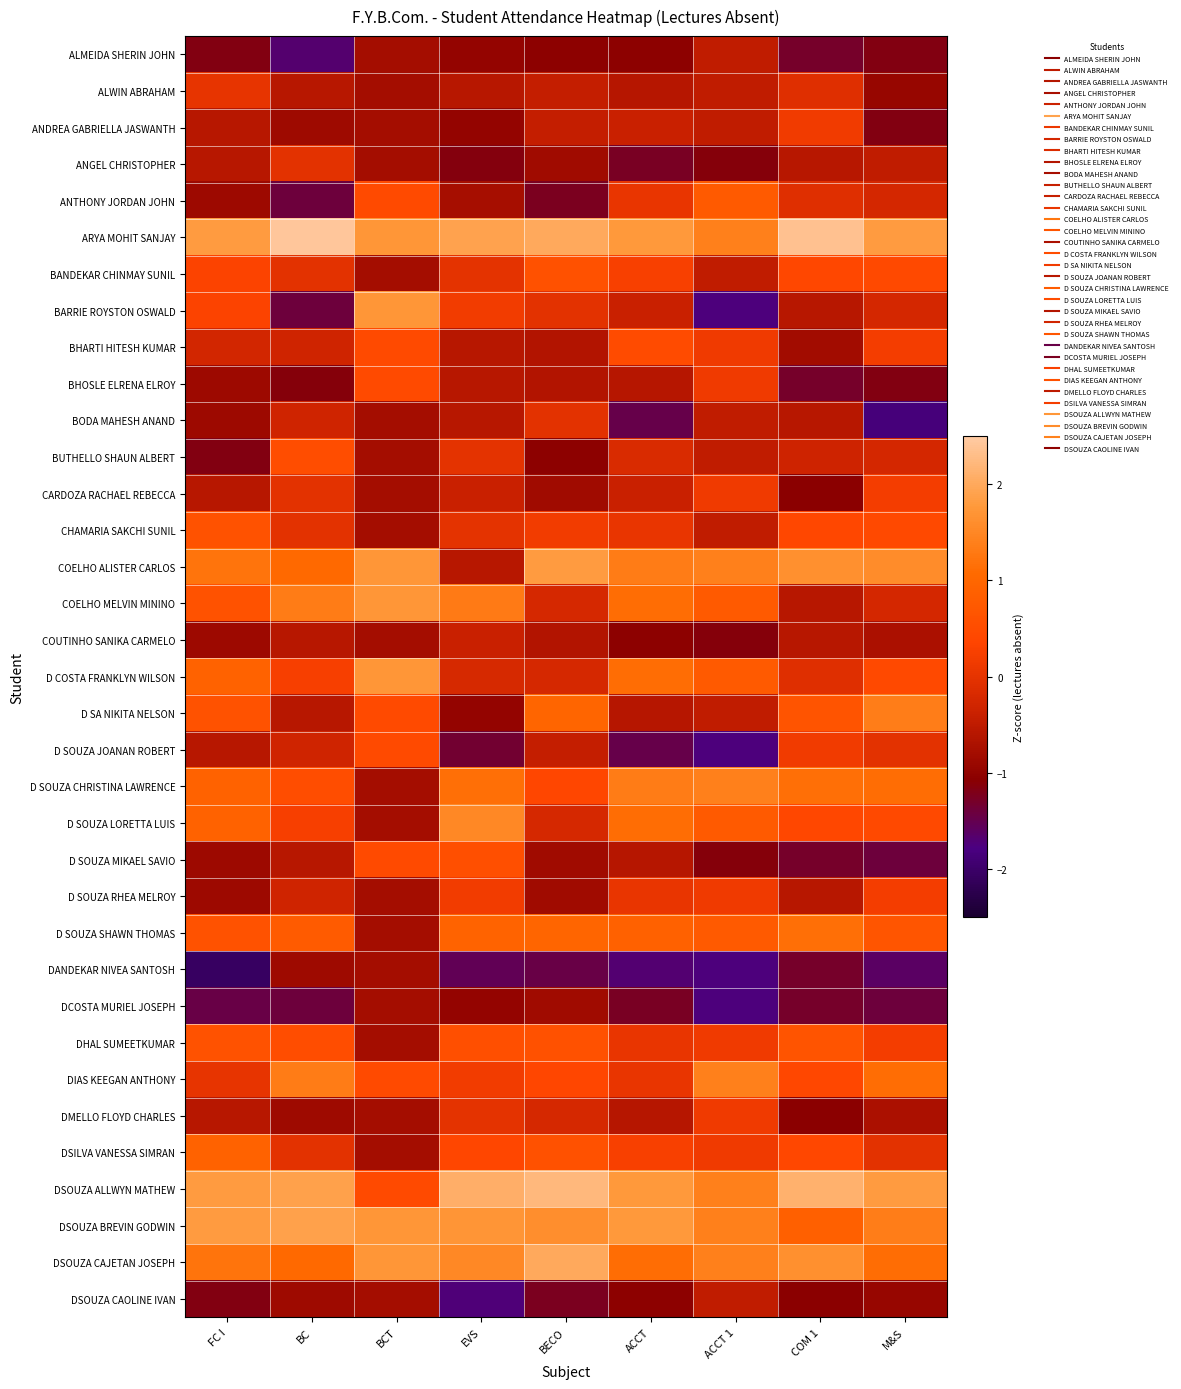

What is the maximum value shown in the chart?

2.4